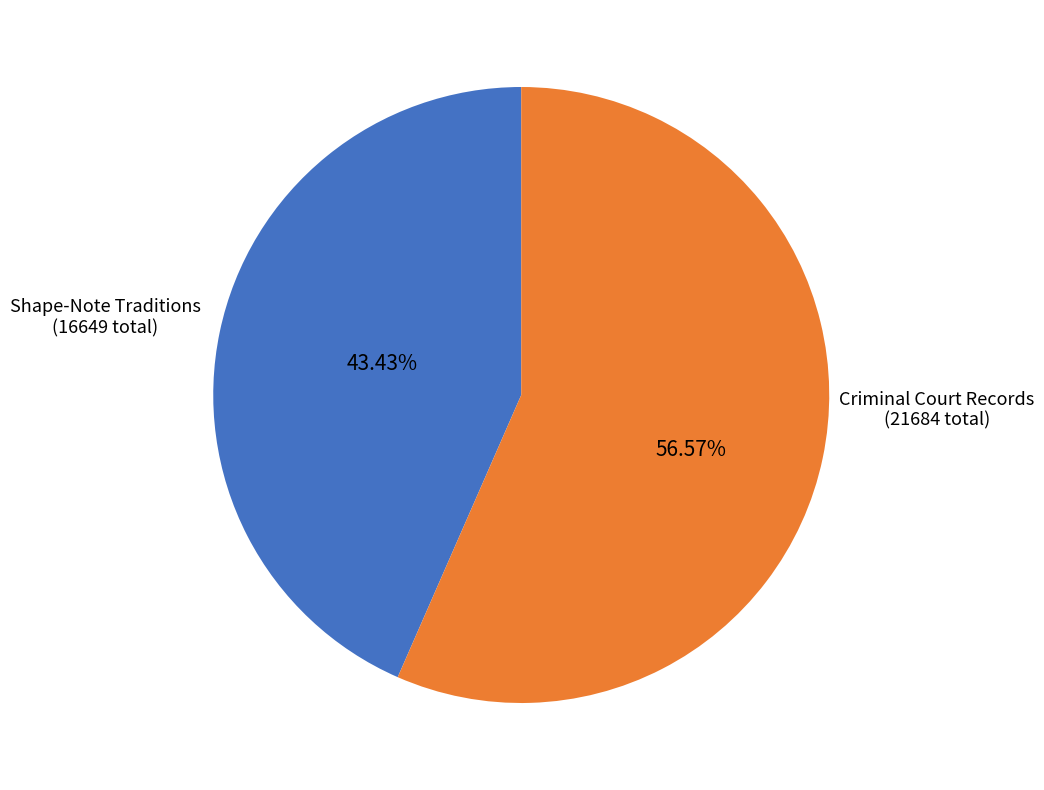

Does any single category account for the majority?

Yes